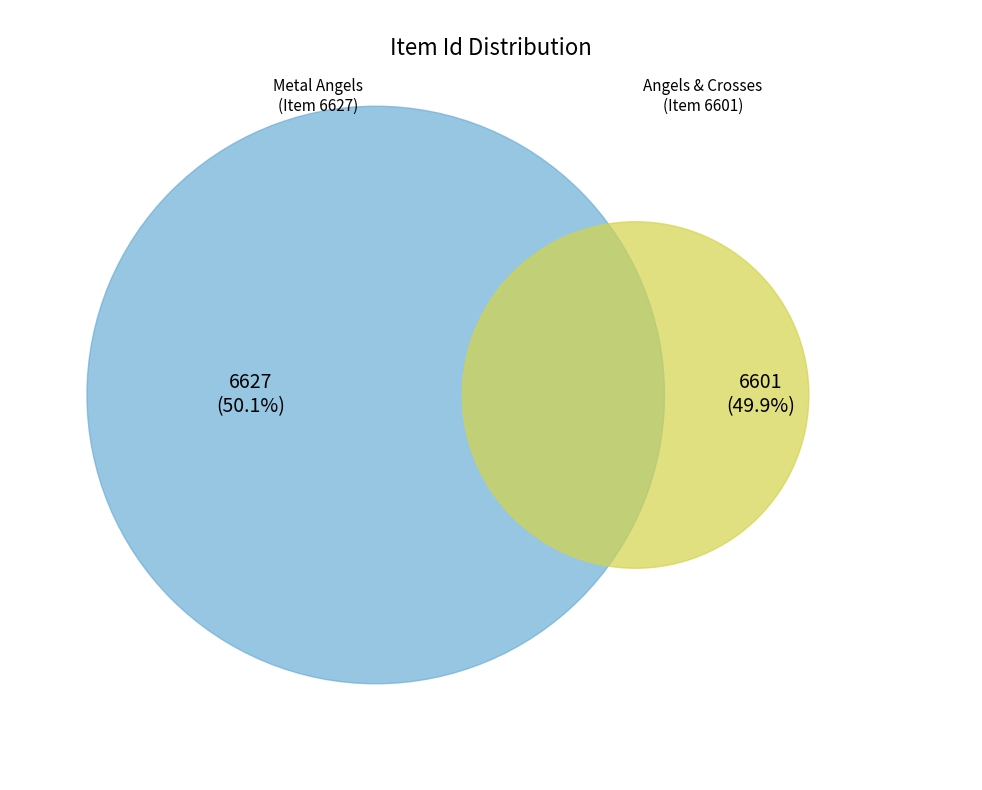

The Angels and crosses of unknown origin slice represents 50% of the pie. True or false?

True